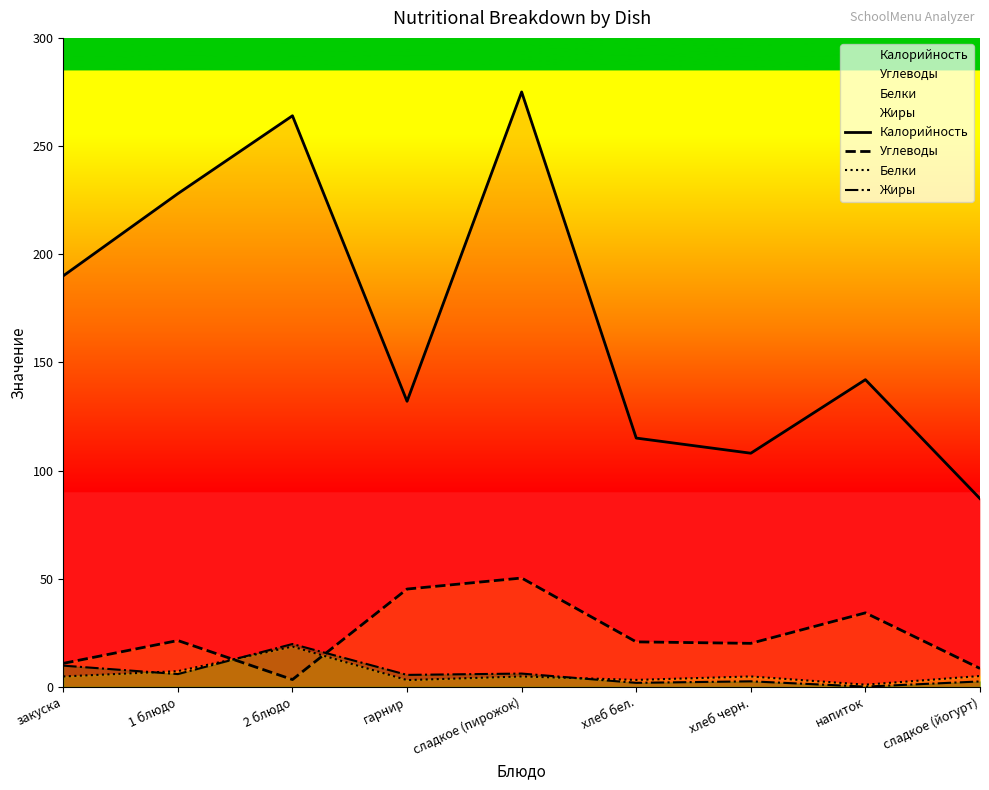

Does the chart have visible grid lines?

No